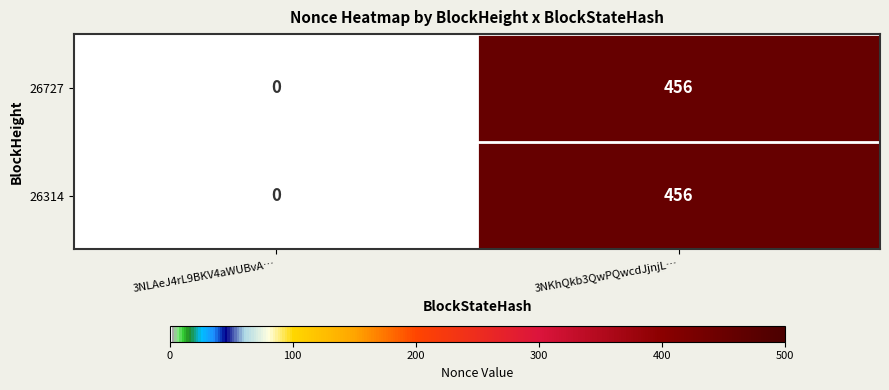

What is the highest value of the 26727 series?

456